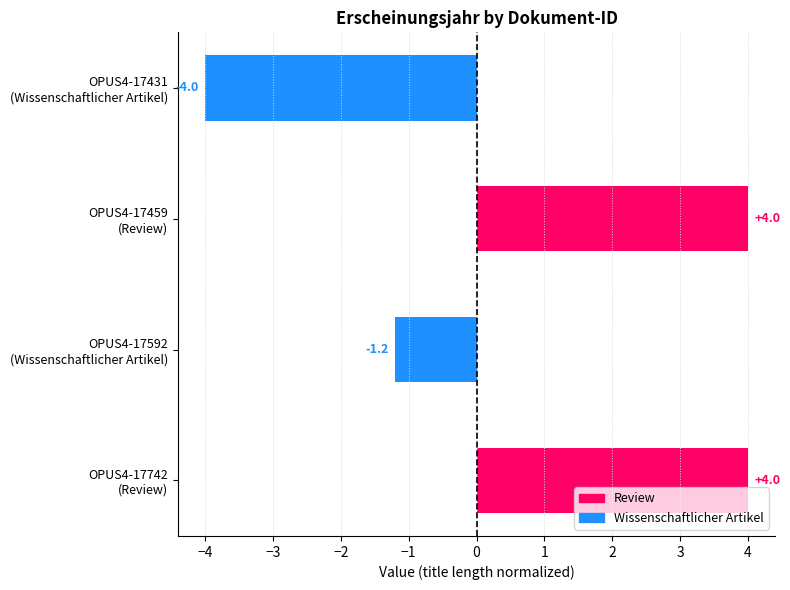

What is the greatest value displayed?

4.0